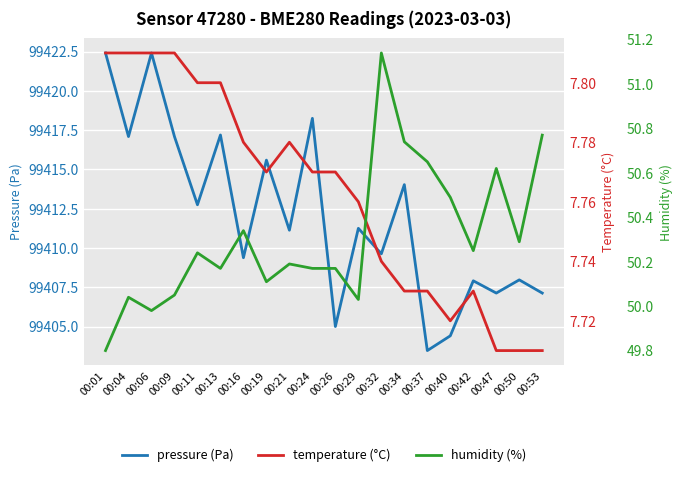

Is it true that temperature (°C) equals 4.3 at 00:24?

False